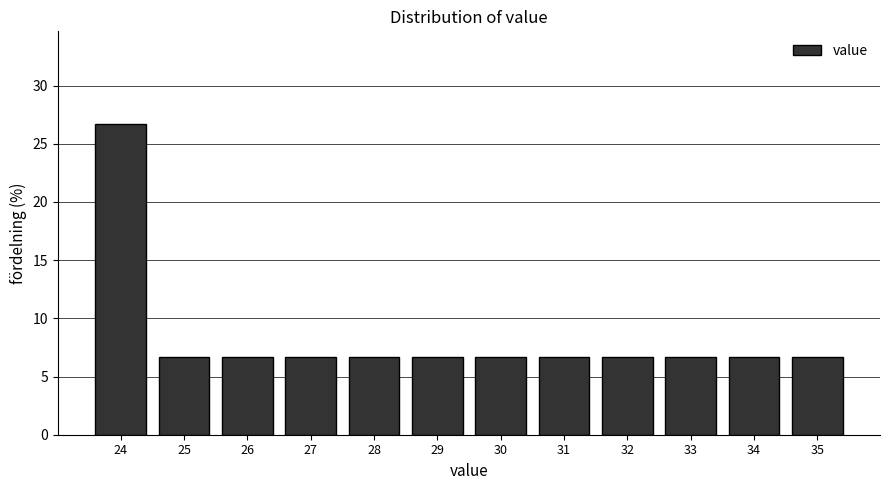

Reading left to right, what are all the values shown in this chart?

26.7	6.7	6.7	6.7	6.7	6.7	6.7	6.7	6.7	6.7	6.7	6.7